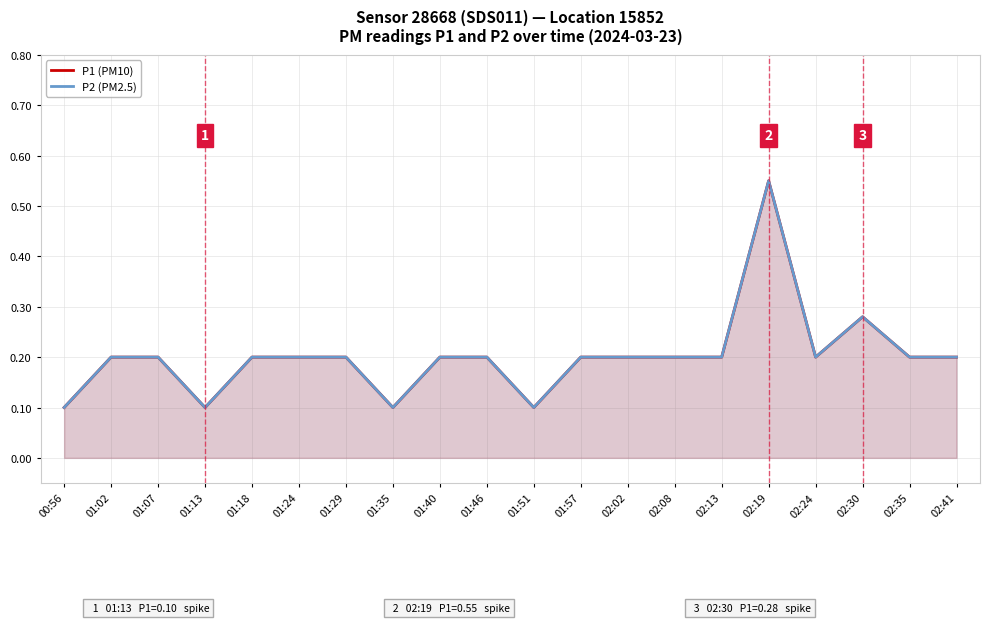

Which category has the lowest value across all series?

00:56